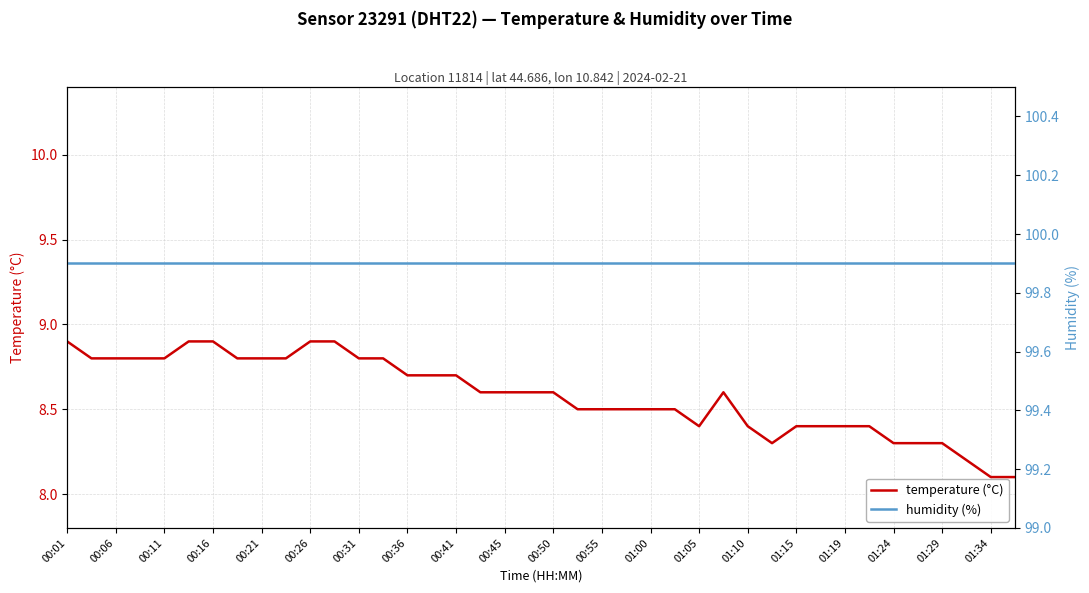

The value of humidity (%) at 35 is 44.7. True or false?

False